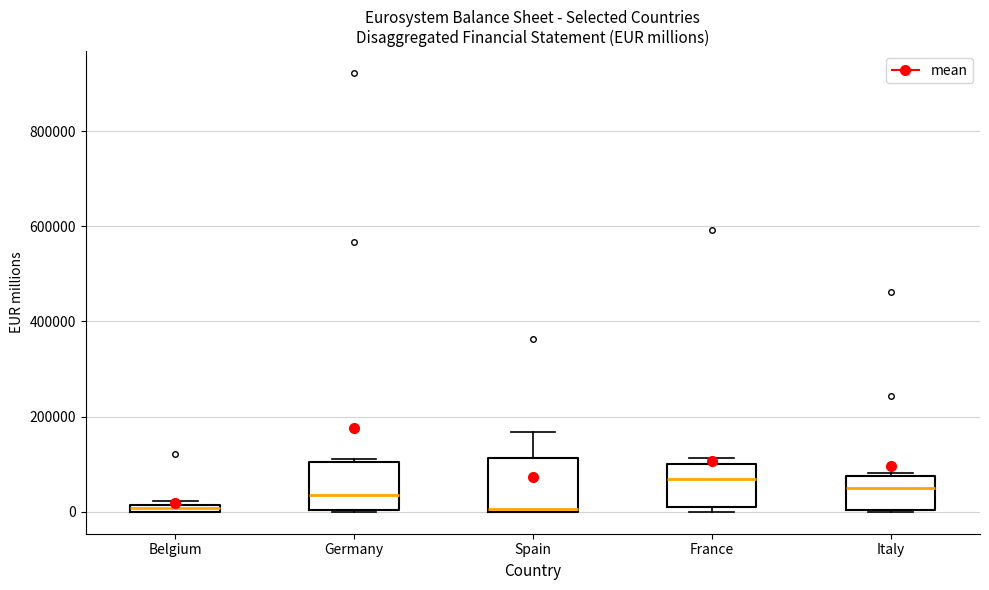

Where does the median line of the box for Germany sit on the y-axis? The values are not printed on the chart, so give them approximately, as read against the axis.

40000